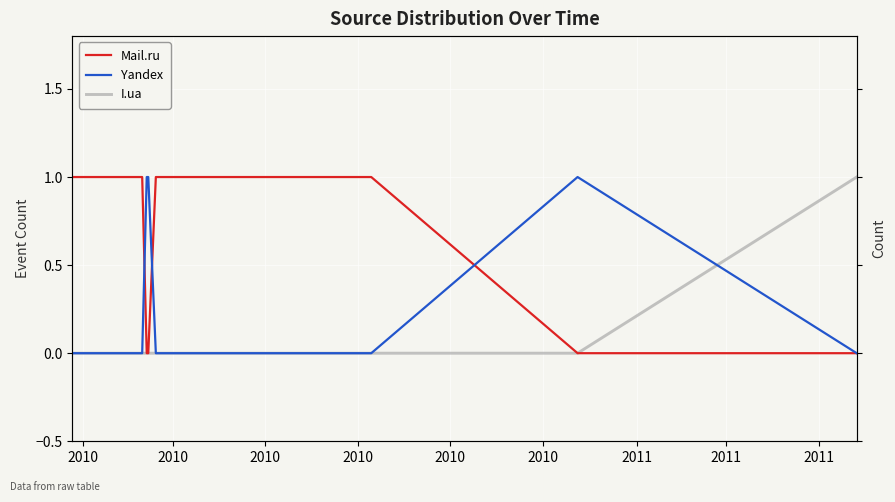

Is the value of Yandex at 2011 greater than the value of I.ua at 2010?

No